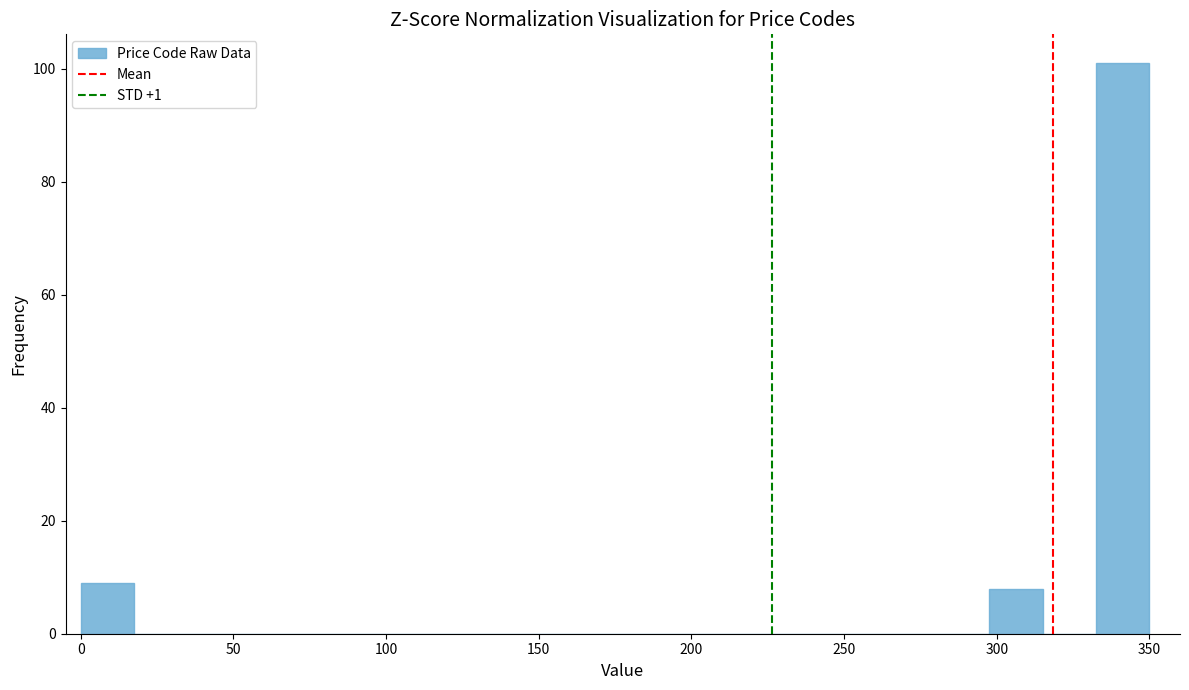

Around what value on the x-axis is the tallest bar? Give the approximate position of its centre, as read against the axis.

340